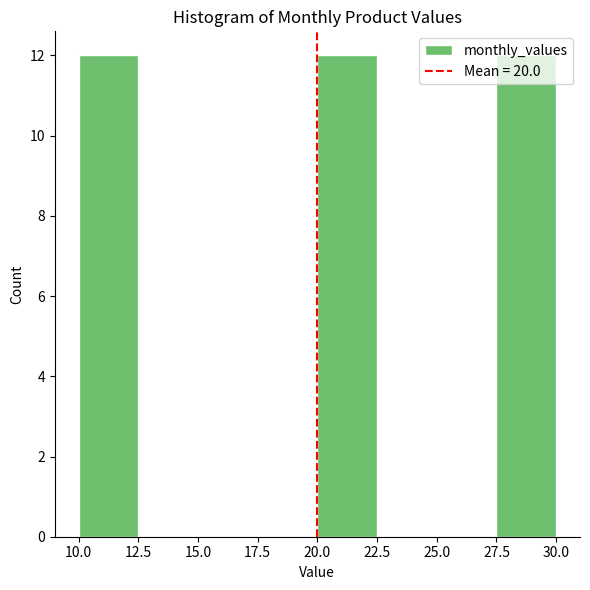

How tall is the bar that spans 20.0 to 22.5 on the x-axis? The values are not printed on the chart, so give them approximately, as read against the axis.

12